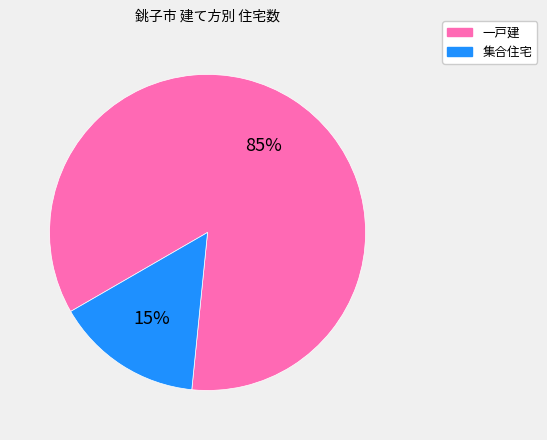

True or false: 集合住宅 accounts for 15% of the total.

True